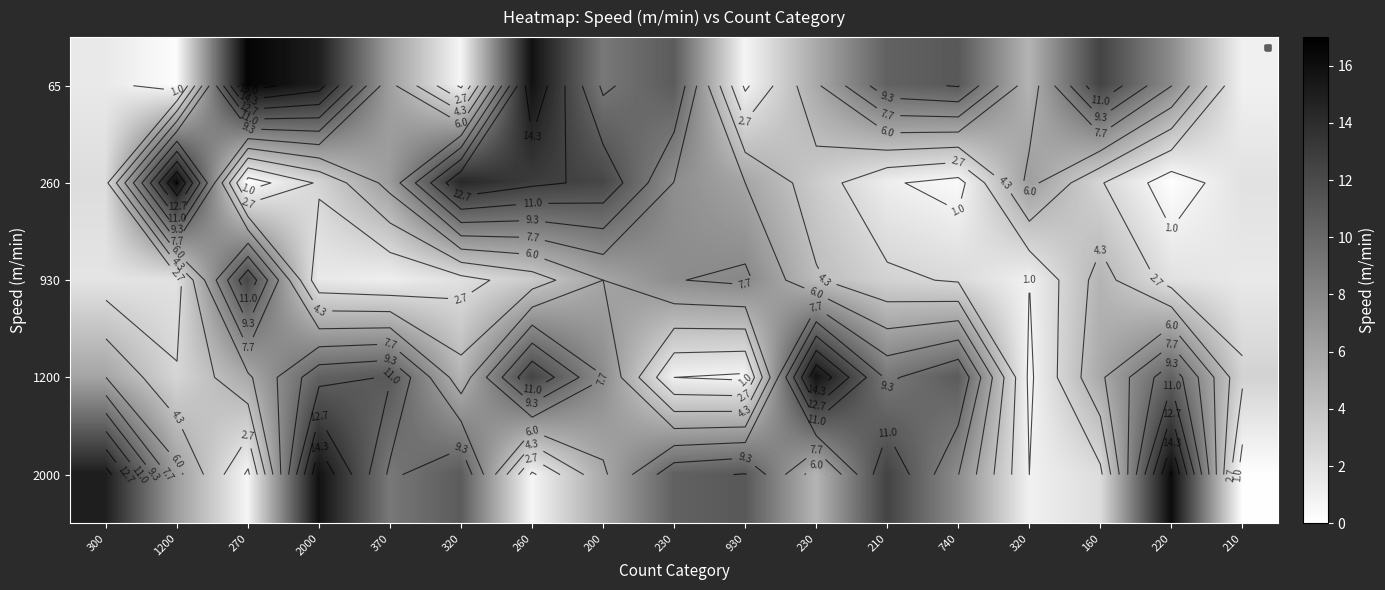

Is it true that 930 equals 17.6 at 270?

False